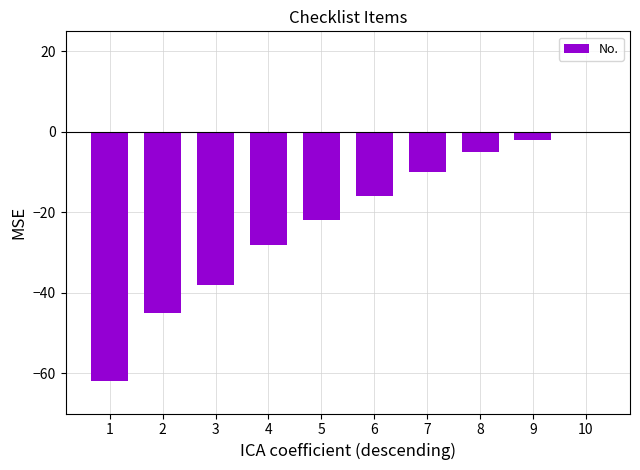

Reading left to right, transcribe all the data shown in this chart.

-62	-45	-38	-28	-22	-16	-10	-5	-2	0